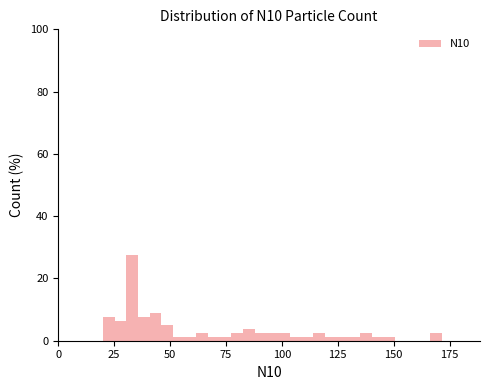

Read against the x-axis, roughly where is the centre of the tallest bar?

35